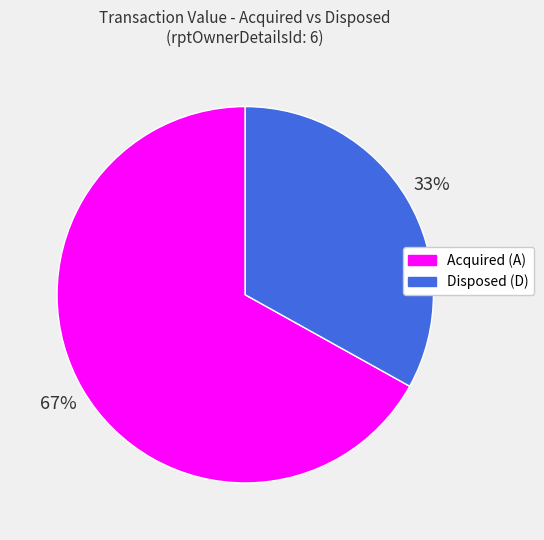

To the nearest percent, what percentage of the pie is Acquired (A)?

67%